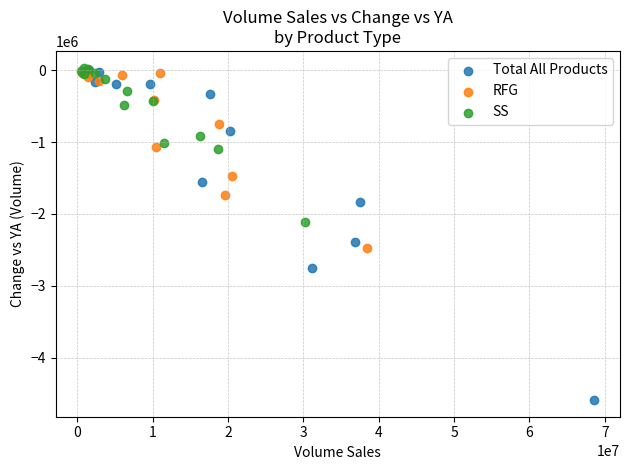

What are all the series names shown in the legend?

Total All Products, RFG, SS